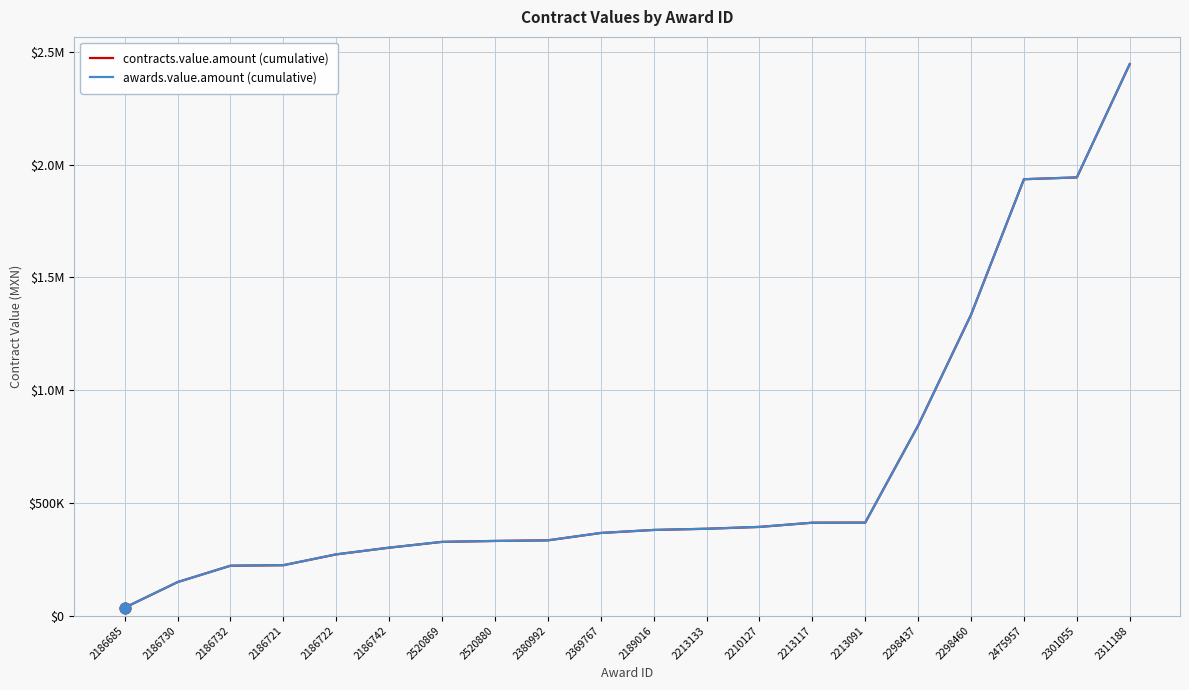

Is this an area chart (filled region under the line)?

No